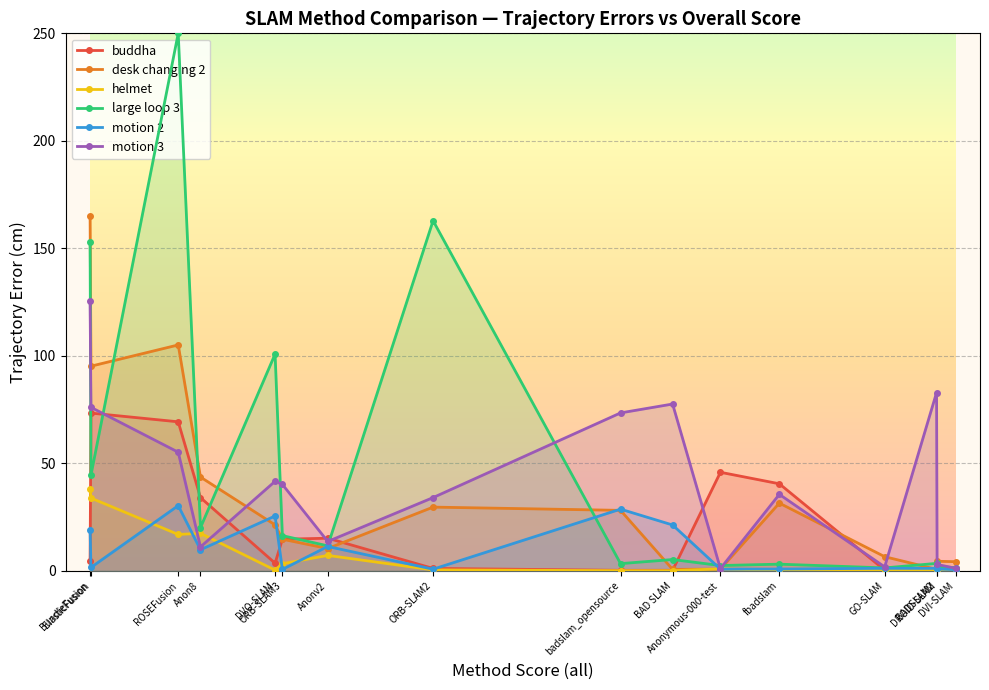

The buddha series shows 14.7 at ORB-SLAM3. True or false?

True